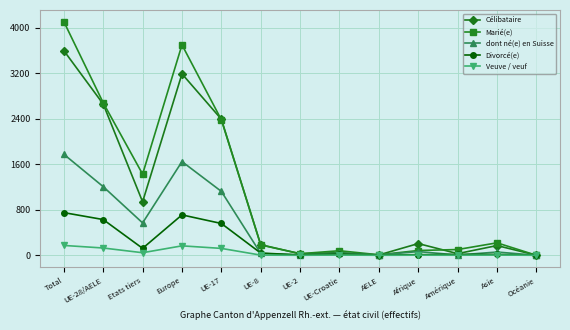

Which series has the largest range (max minus min)?

Marié(e)